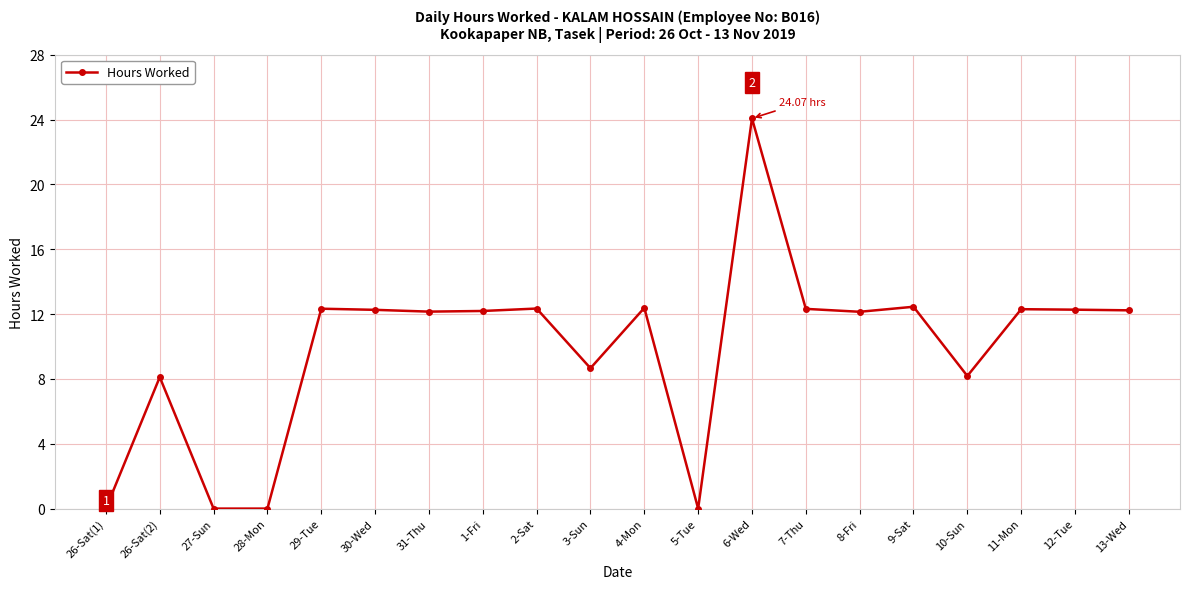

At which category does the data reach its first local peak?

26-Sat(2)